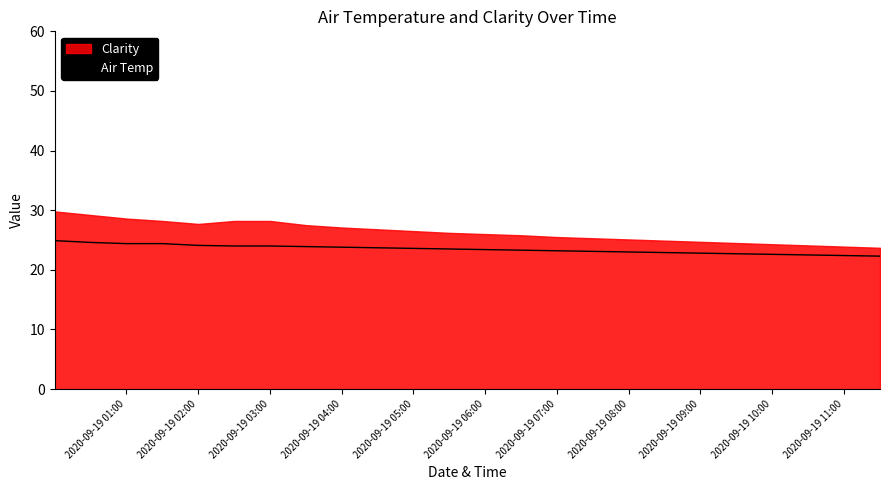

What is the highest value of the Air Temp series?

24.9